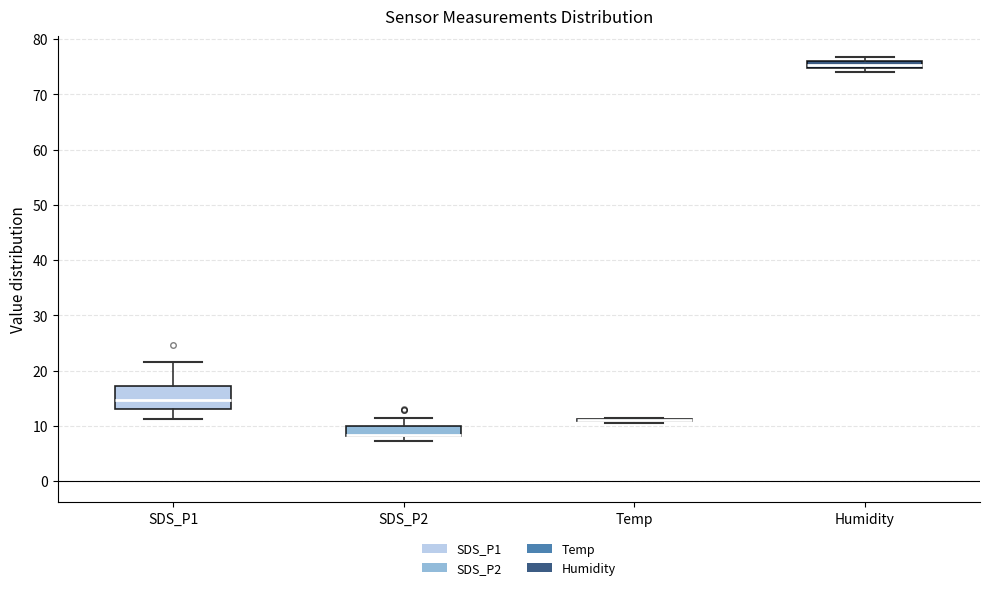

Where is the lower edge of the box for Humidity on the y-axis? The values are not printed on the chart, so give them approximately, as read against the axis.

75